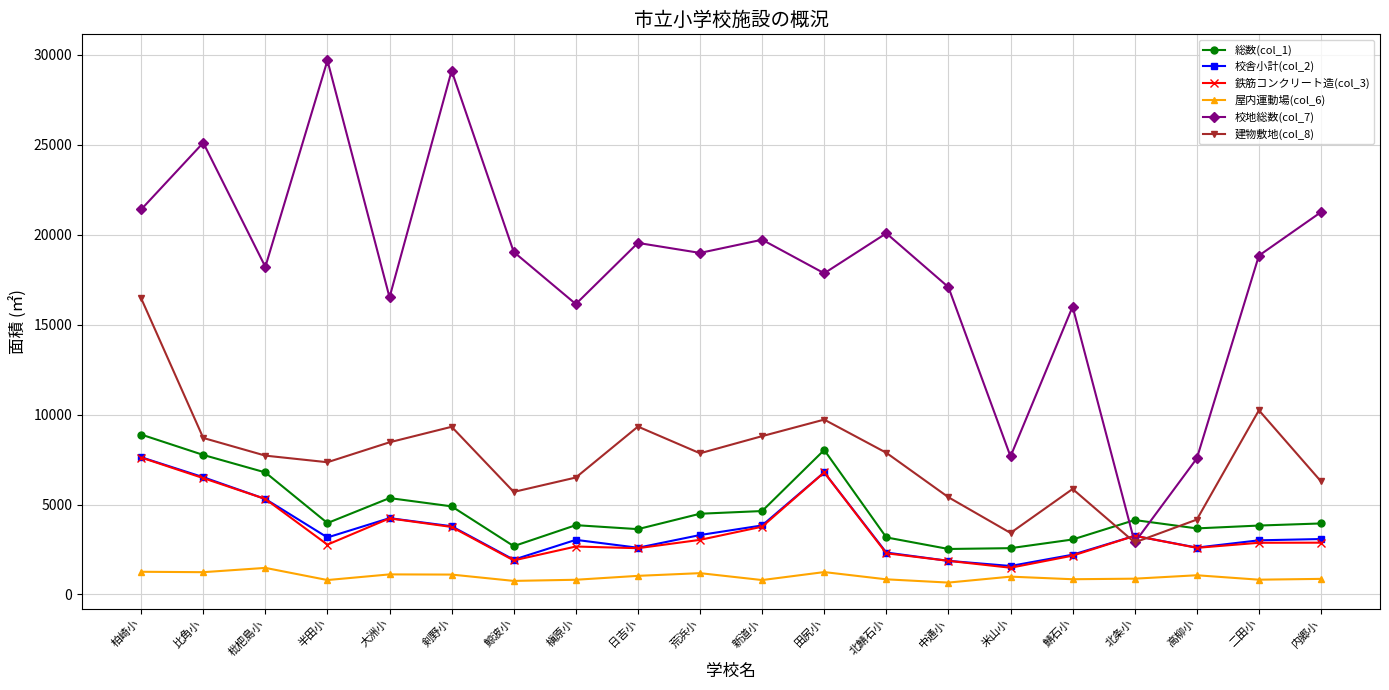

Is this an area chart (filled region under the line)?

No